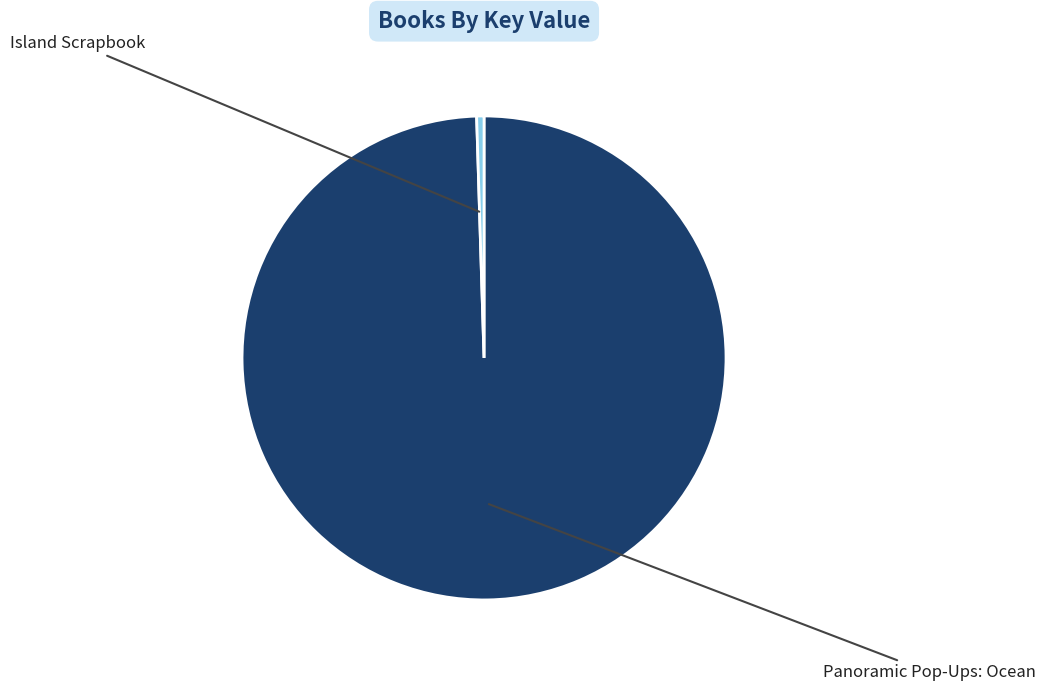

What is the largest slice in the pie chart?

Panoramic Pop-Ups: Ocean